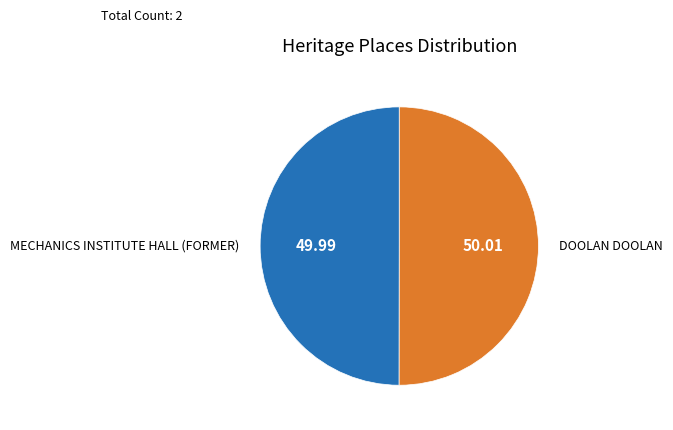

How many slices are in this pie chart?

2